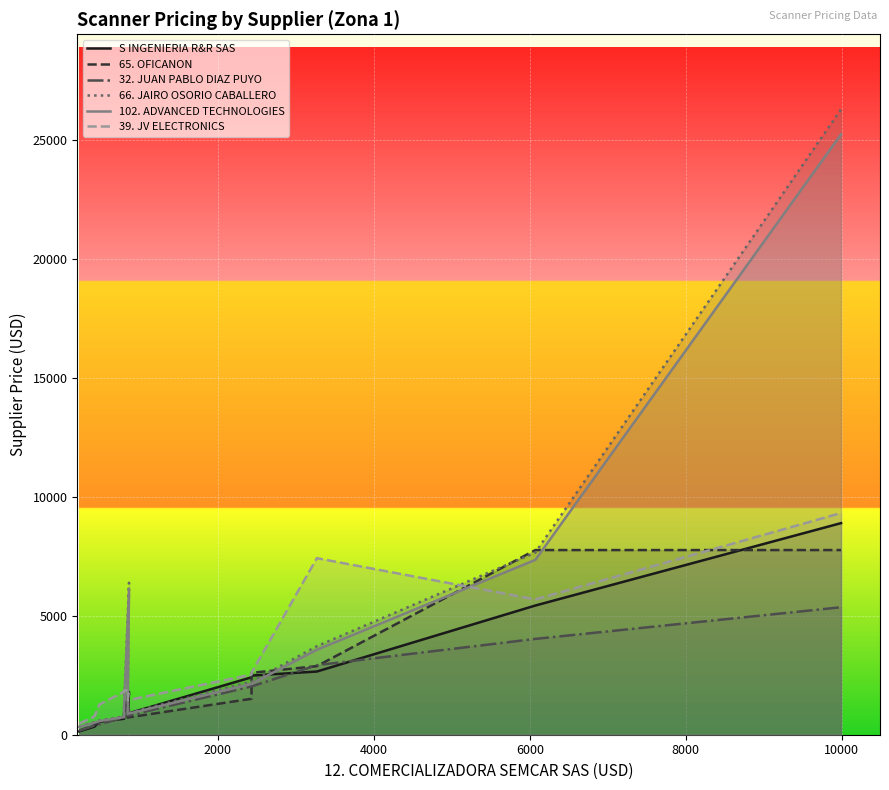

Is it true that 102. ADVANCED TECHNOLOGIES equals 6380 at 9?

False